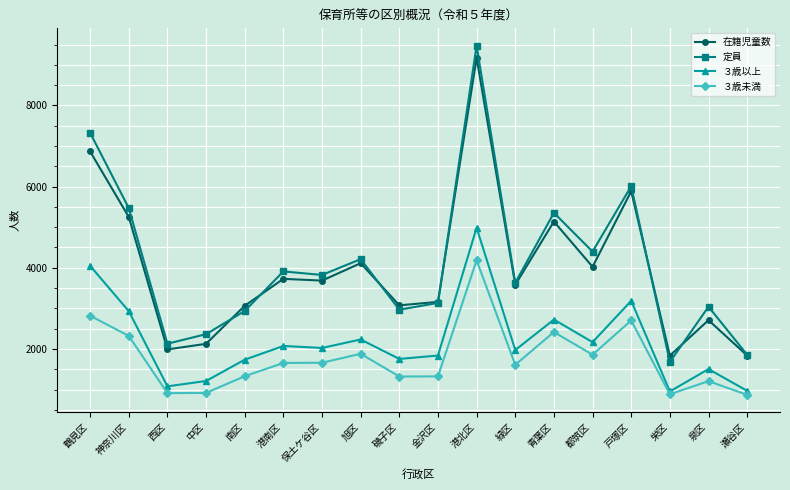

How many categories are shown in the chart?

18